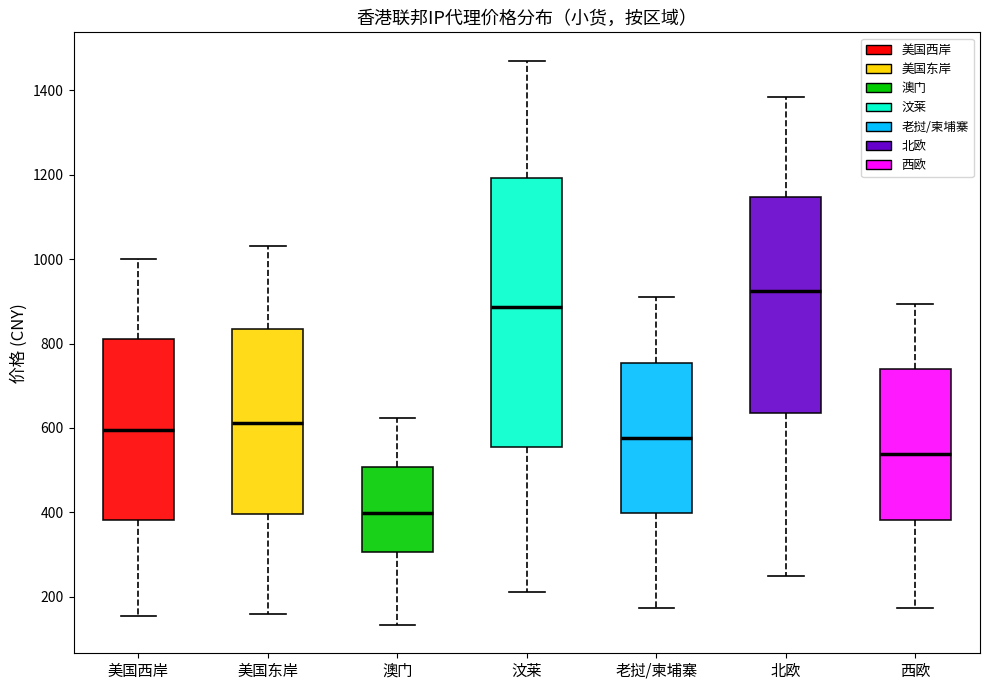

Which box's median line is the highest?

北欧